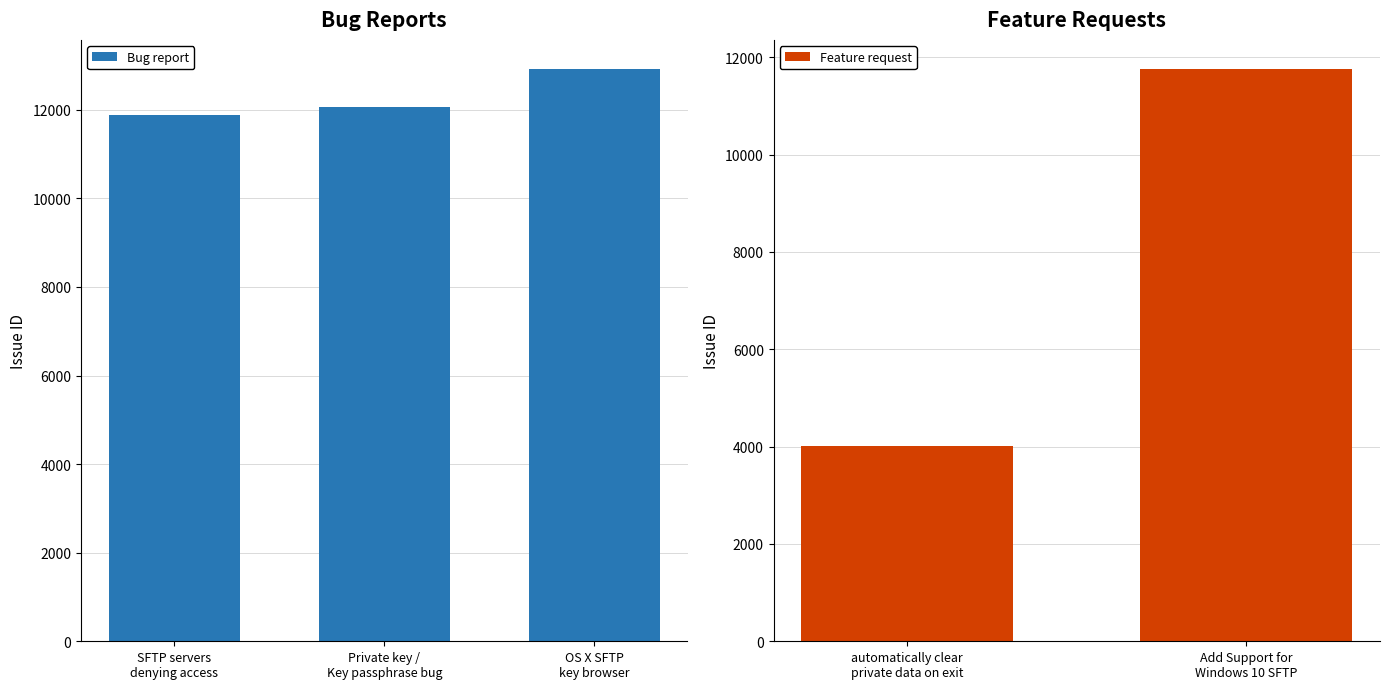

True or false: the data shows 3661 at OS X SFTP
key browser.

False